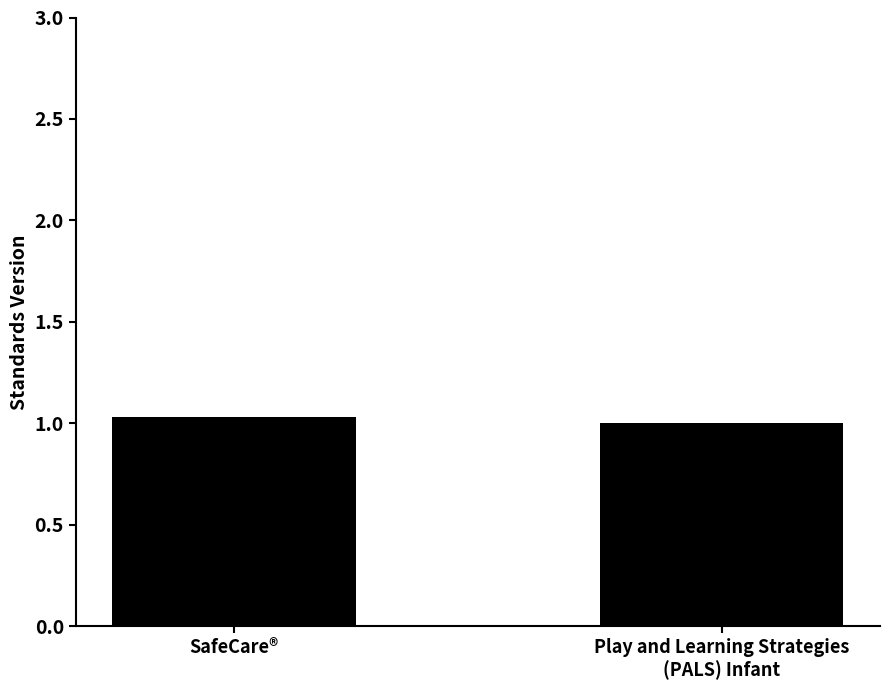

What is the sum of all values?

2.0